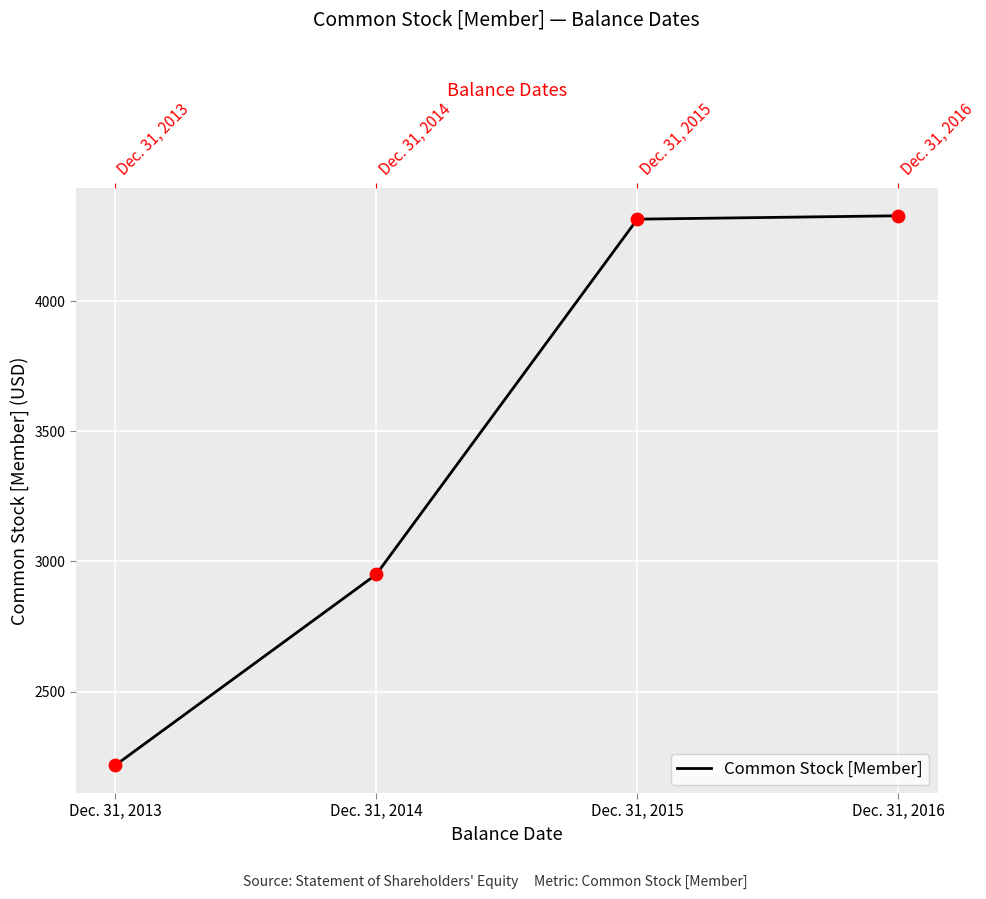

Between Dec. 31, 2015 and Dec. 31, 2013, which is larger?

Dec. 31, 2015